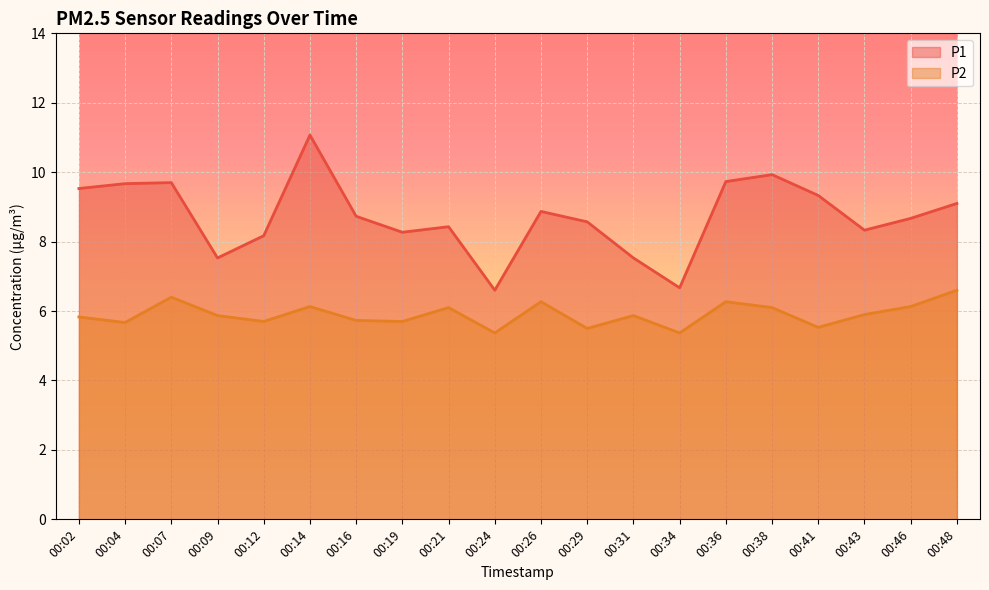

Where does the P1 series first go above 8?

00:02